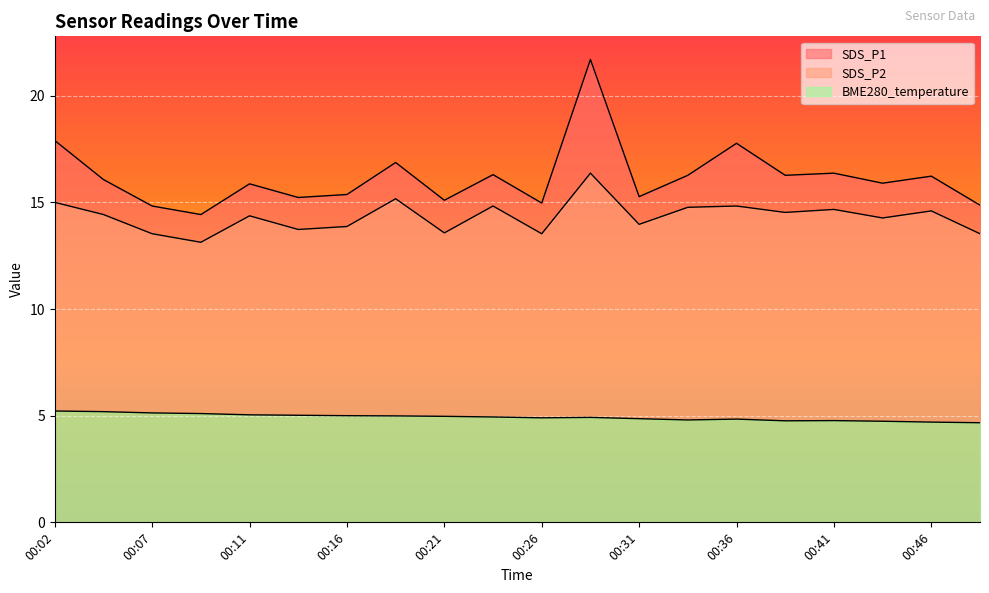

Rank the categories by SDS_P2 value from highest to lowest.

00:29, 00:19, 00:02, 00:24, 00:36, 00:34, 00:41, 00:46, 00:38, 00:04, 00:11, 00:43, 00:31, 00:16, 00:14, 00:21, 00:07, 00:26, 00:48, 00:09